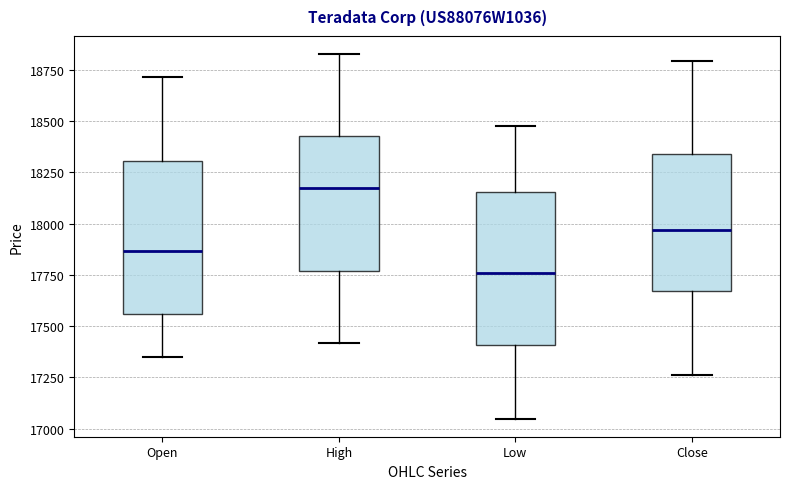

Where is the lower edge of the box for High on the y-axis? The values are not printed on the chart, so give them approximately, as read against the axis.

17750